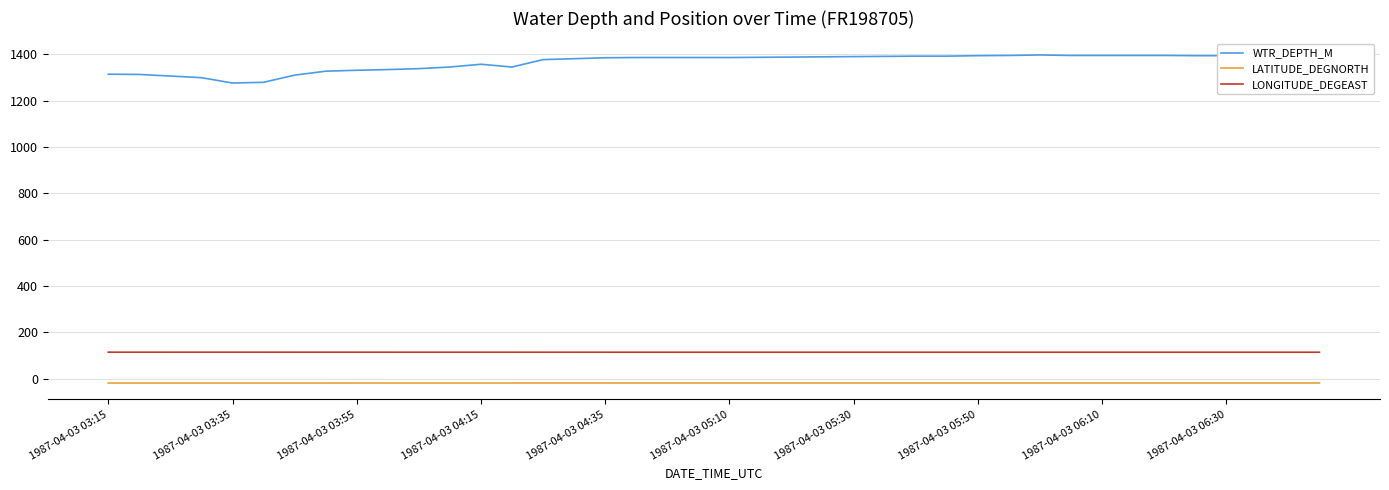

Rank the series by their maximum value, from highest to lowest.

WTR_DEPTH_M, LONGITUDE_DEGEAST, LATITUDE_DEGNORTH